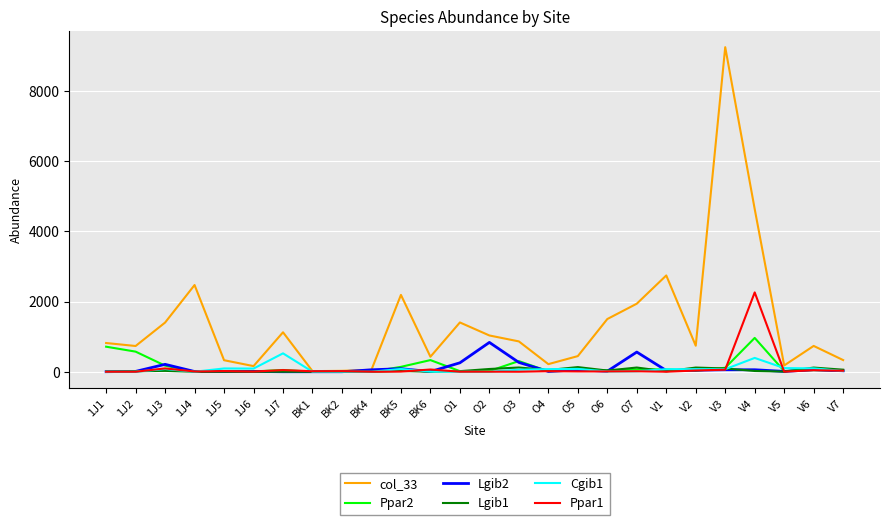

The value of col_33 at BK6 is 427.4. True or false?

True